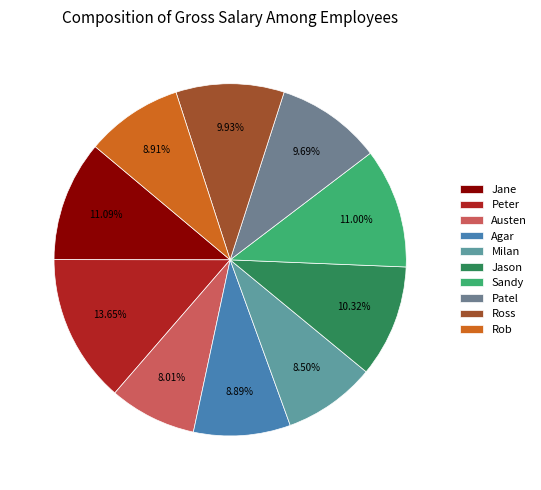

Is Patel the majority of the pie?

No